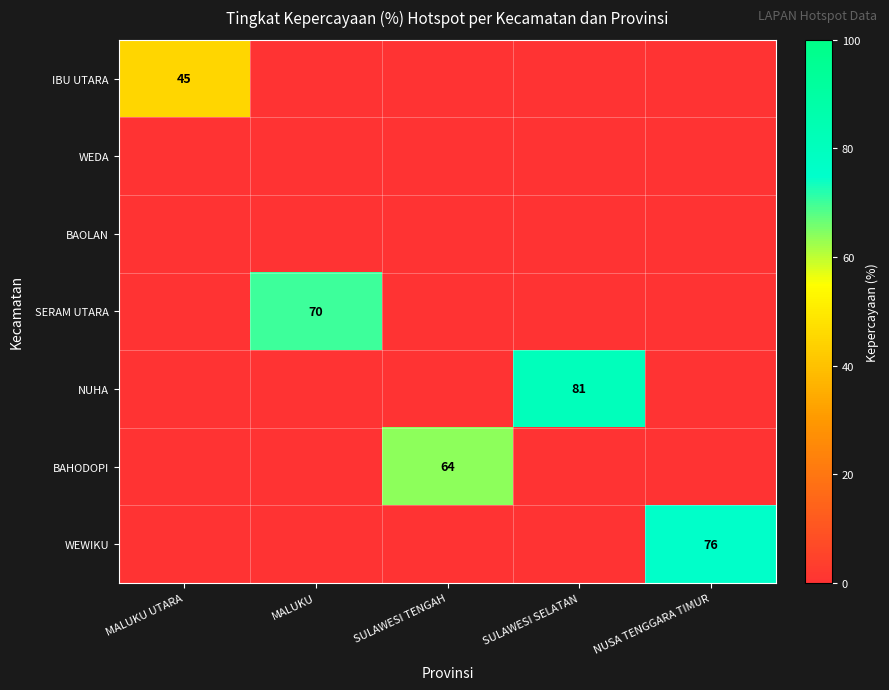

What is the maximum value shown in the chart?

81